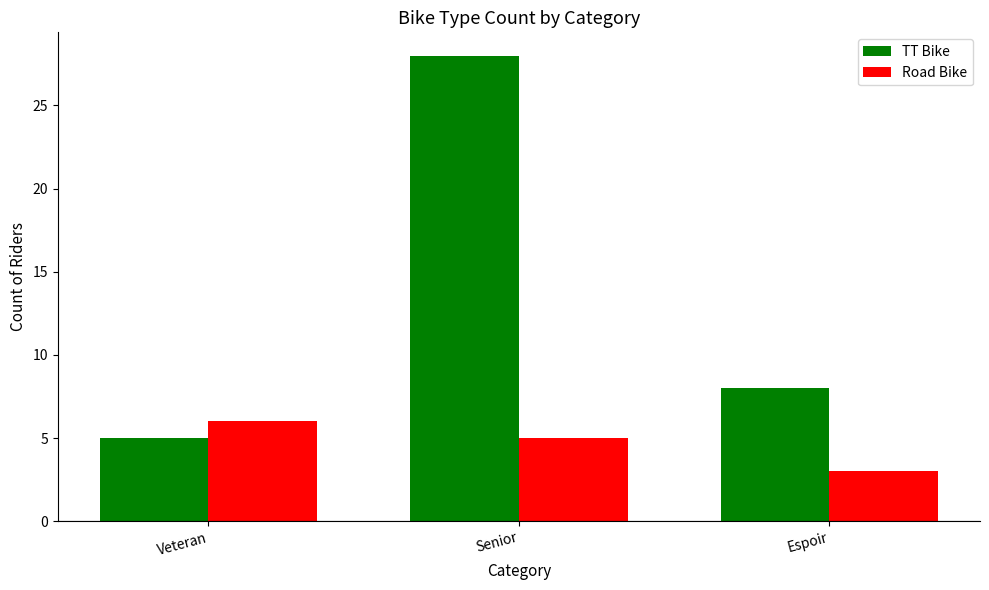

What is the average value of the Road Bike series?

5